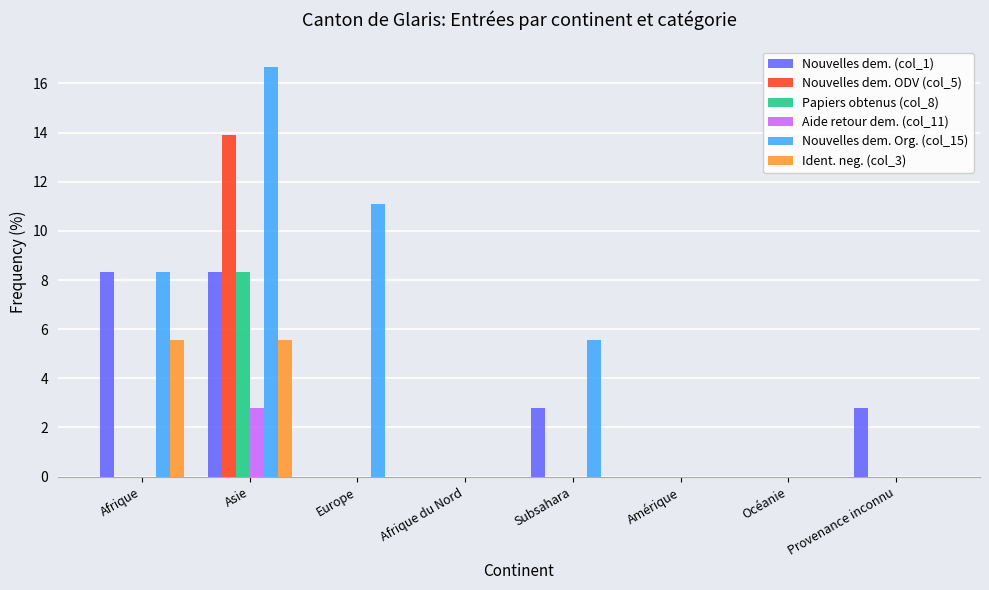

Are the bars grouped side by side (vs. stacked)?

Yes